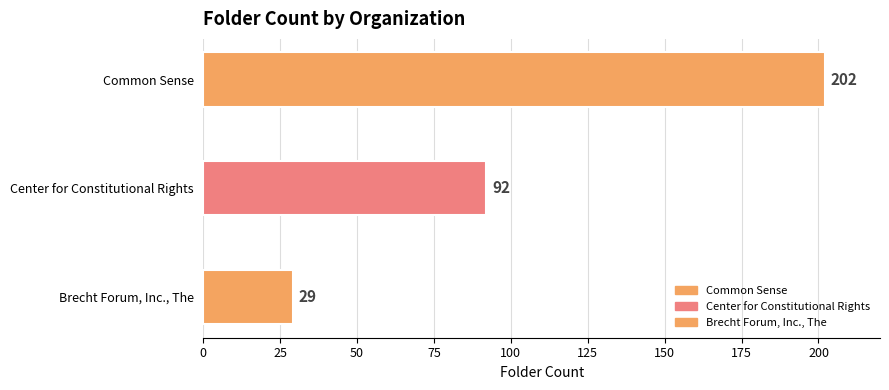

Where does the data first go above 92?

Common Sense